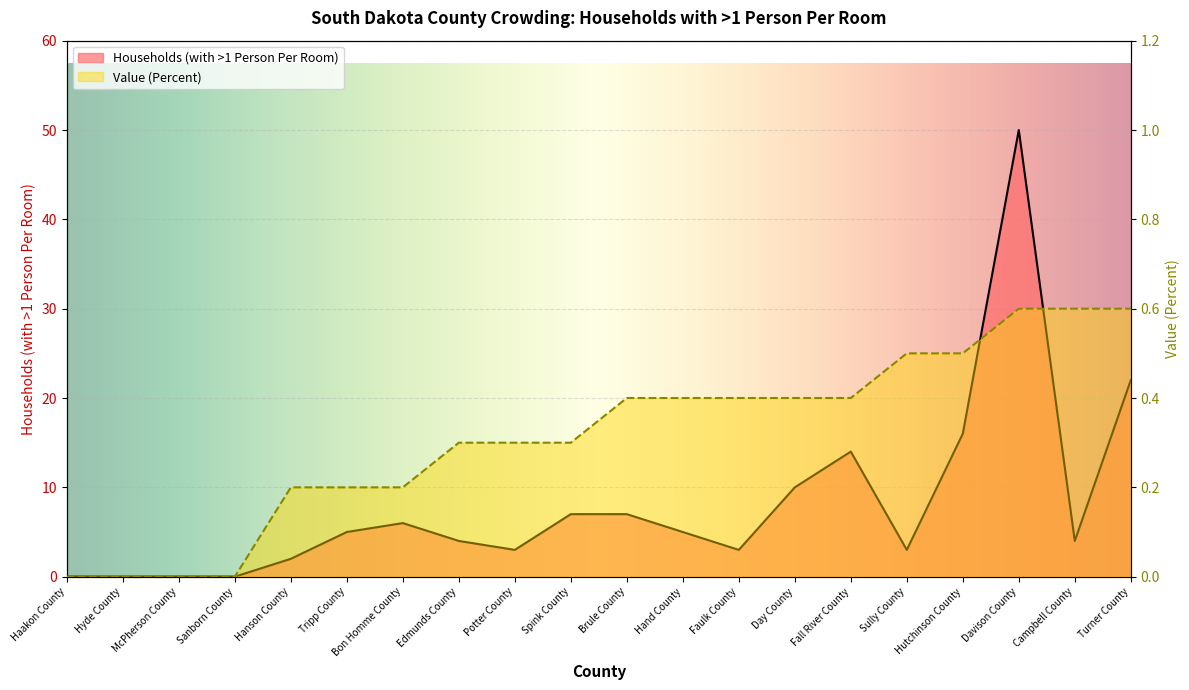

At which label does Households (with >1 Person Per Room) reach its peak?

Davison County